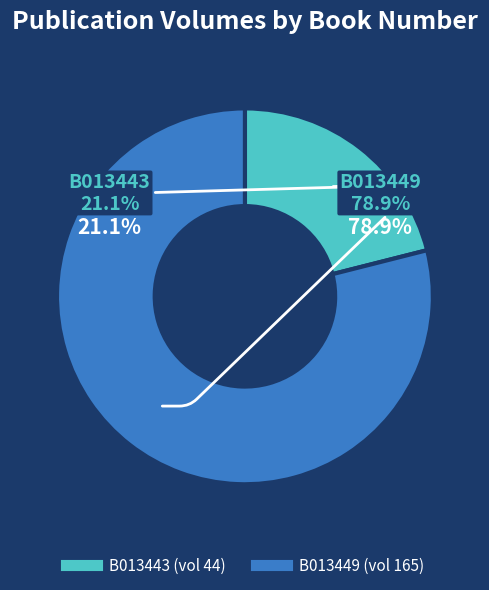

Which slice is the smallest?

B013443